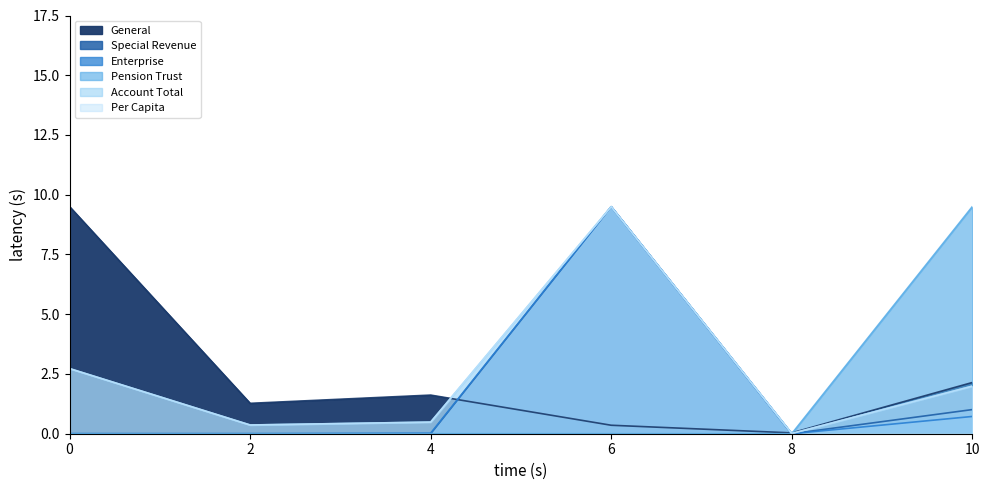

How many series are shown in this chart?

6